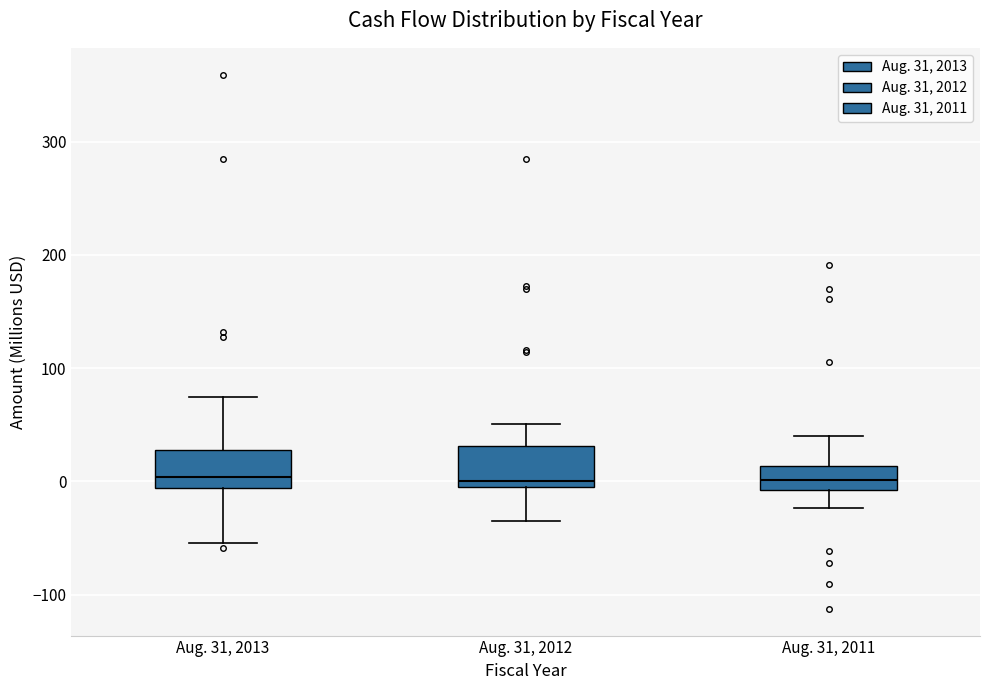

Reading left to right, transcribe this box plot: for each box, give where its median line is, the range the box spans, and where its two whiskers end, as read against the y-axis. The values are not printed on the chart, so give them approximately, as read against the axis.

Aug. 31, 2013: median 0, box -10 to 30, whiskers -50 to 70
Aug. 31, 2012: median 0 (just above the box's lower edge), box 0 to 30, whiskers -40 to 50
Aug. 31, 2011: median 0, box -10 to 10, whiskers -20 to 40